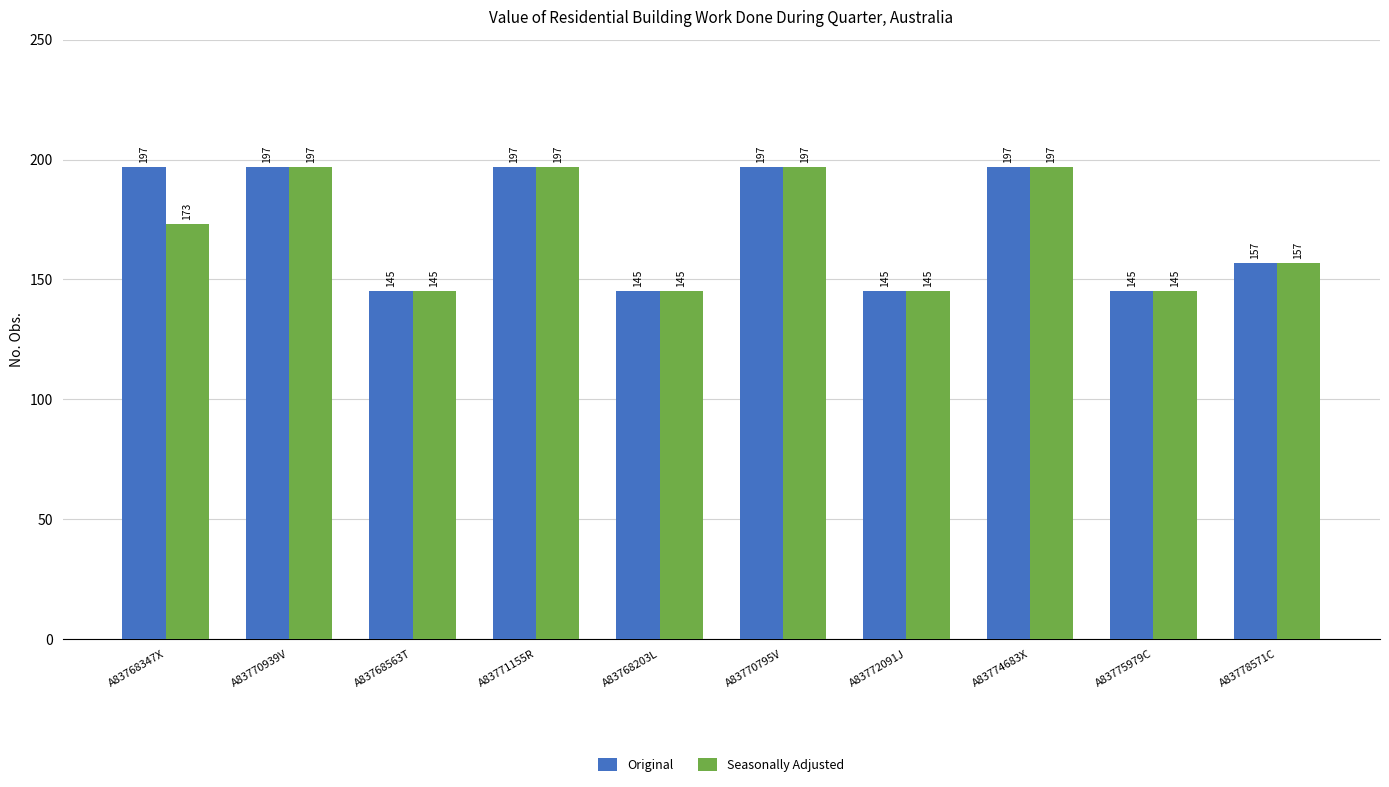

How many Original values are between 145 and 197?

10